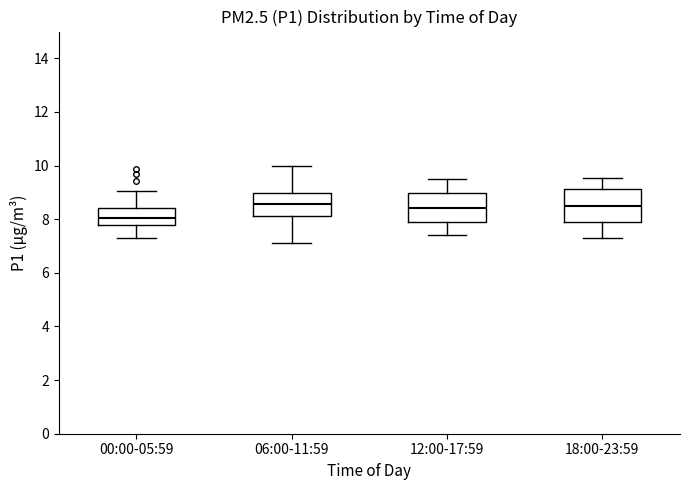

Which box's median line is the lowest?

00:00-05:59